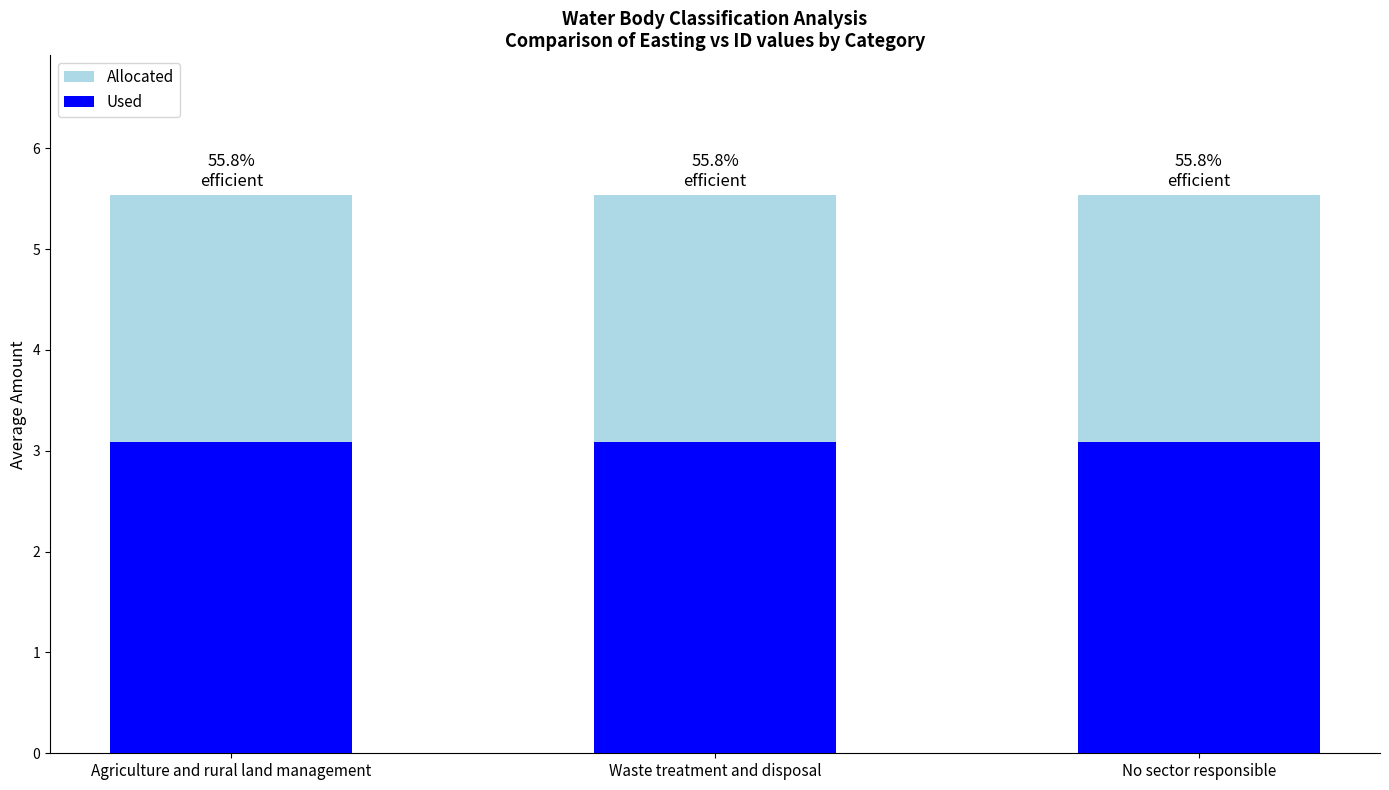

Which category has the highest value across all series?

Agriculture and rural land management